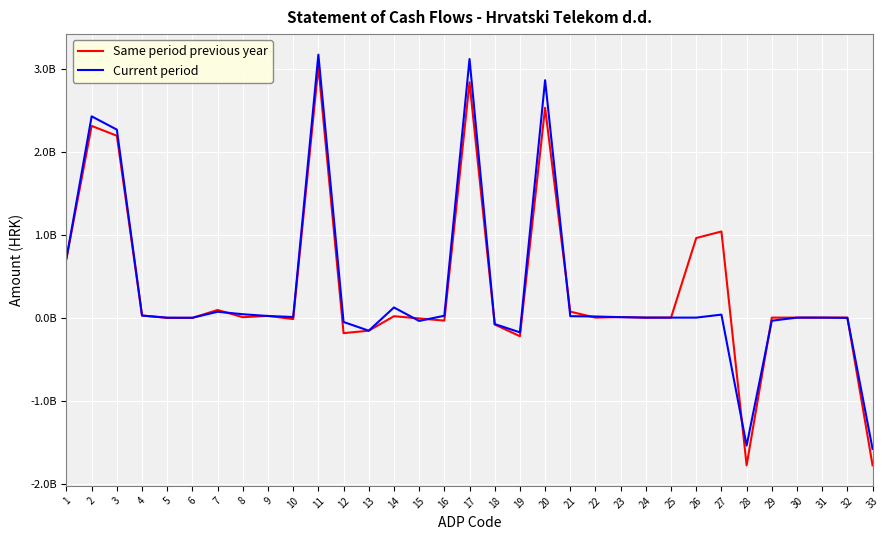

List the labels in order of Same period previous year value, smallest first.

28, 33, 19, 12, 13, 18, 16, 10, 15, 5, 6, 22, 24, 25, 29, 30, 31, 32, 8, 23, 14, 9, 4, 21, 7, 1, 26, 27, 3, 2, 20, 17, 11